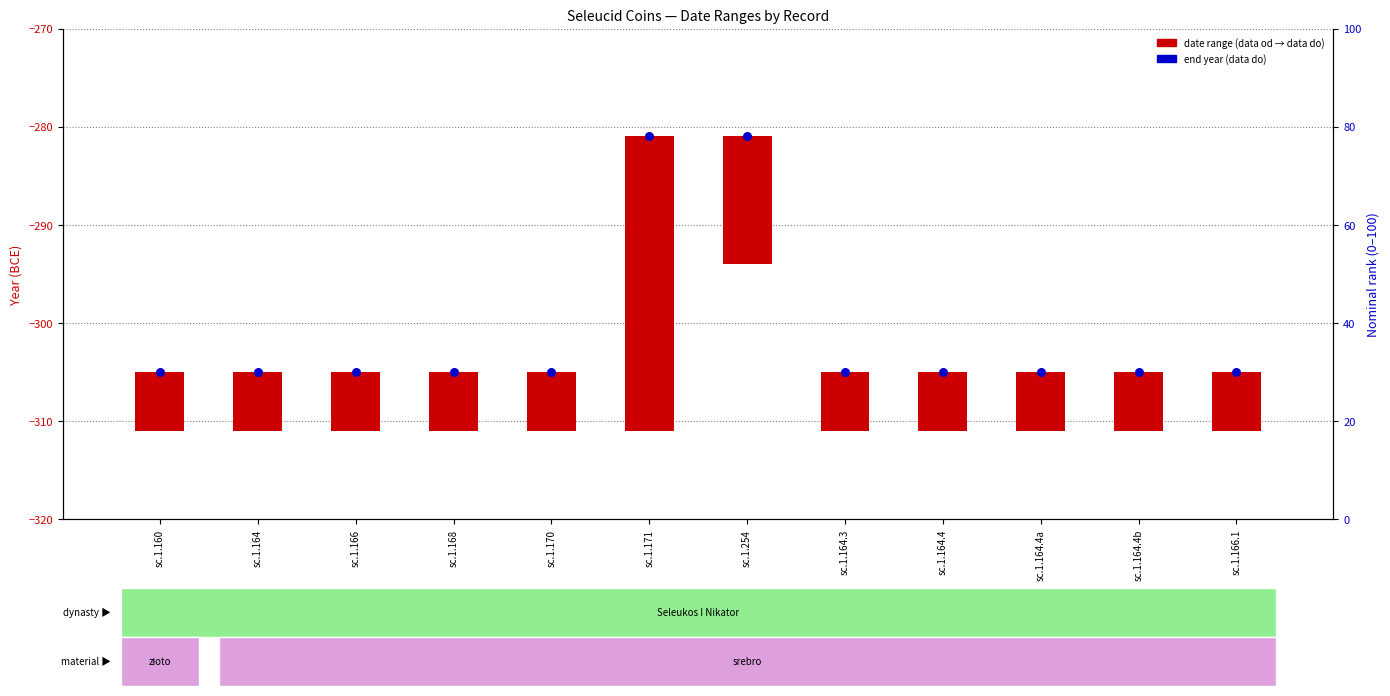

Which has a higher value, sc.1.164 or sc.1.168?

sc.1.164